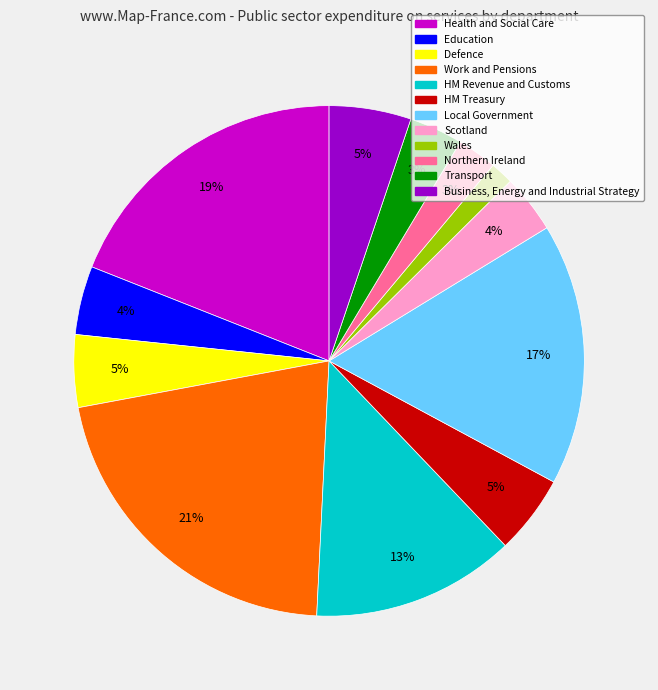

Is Health and Social Care the majority of the pie?

No